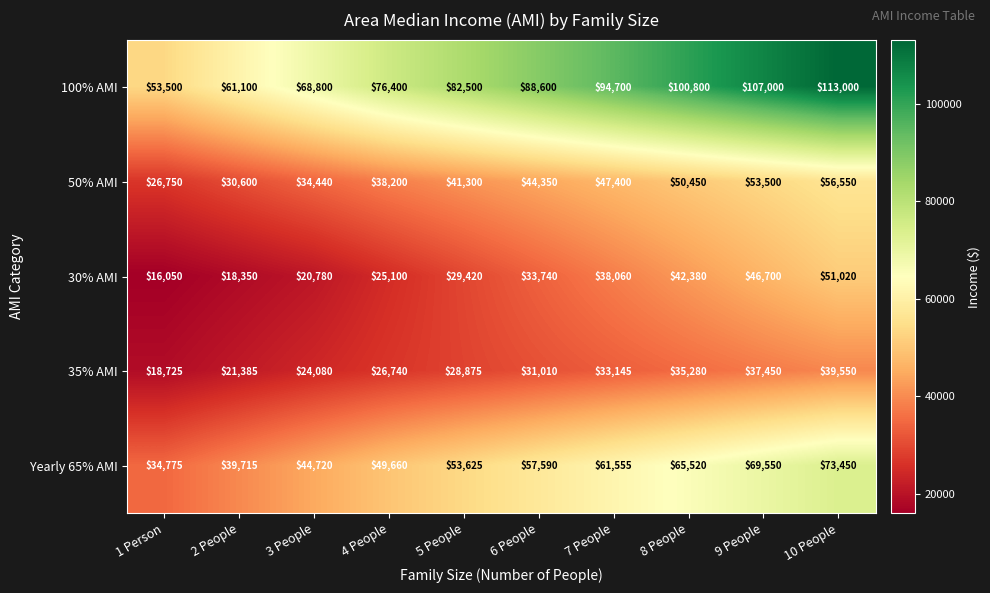

The Yearly 65% AMI series shows 117952 at 9 People. True or false?

False